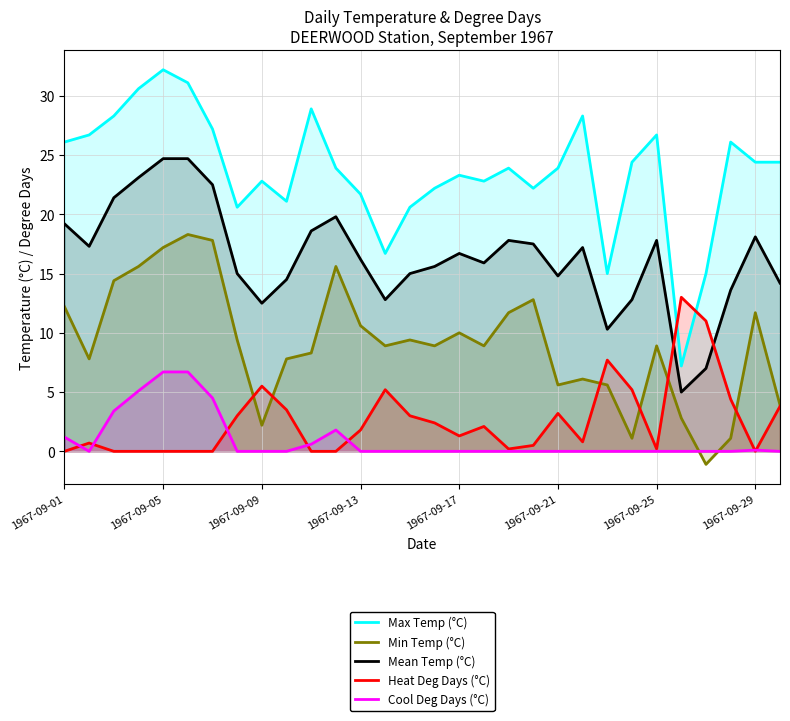

Reading right to left, what are all the values shown in this chart?

Max Temp (°C): 24.4	24.4	26.1	15.0	7.2	26.7	24.4	15.0	28.3	23.9	22.2	23.9	22.8	23.3	22.2	20.6	16.7	21.7	23.9	28.9	21.1	22.8	20.6	27.2	31.1	32.2	30.6	28.3	26.7	26.1
Min Temp (°C): 3.9	11.7	1.1	-1.1	2.8	8.9	1.1	5.6	6.1	5.6	12.8	11.7	8.9	10.0	8.9	9.4	8.9	10.6	15.6	8.3	7.8	2.2	9.4	17.8	18.3	17.2	15.6	14.4	7.8	12.2
Mean Temp (°C): 14.2	18.1	13.6	7.0	5.0	17.8	12.8	10.3	17.2	14.8	17.5	17.8	15.9	16.7	15.6	15.0	12.8	16.2	19.8	18.6	14.5	12.5	15.0	22.5	24.7	24.7	23.1	21.4	17.3	19.2
Heat Deg Days (°C): 3.8	0.0	4.4	11.0	13.0	0.2	5.2	7.7	0.8	3.2	0.5	0.2	2.1	1.3	2.4	3.0	5.2	1.8	0.0	0.0	3.5	5.5	3.0	0.0	0.0	0.0	0.0	0.0	0.7	0.0
Cool Deg Days (°C): 0.0	0.1	0.0	0.0	0.0	0.0	0.0	0.0	0.0	0.0	0.0	0.0	0.0	0.0	0.0	0.0	0.0	0.0	1.8	0.6	0.0	0.0	0.0	4.5	6.7	6.7	5.1	3.4	0.0	1.2